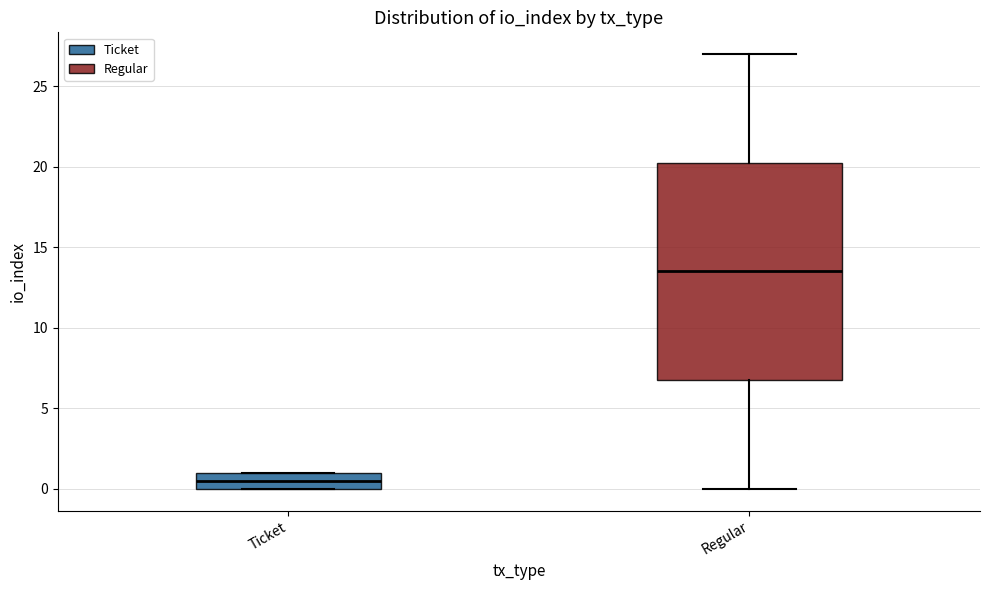

Which box has the highest median line?

Regular